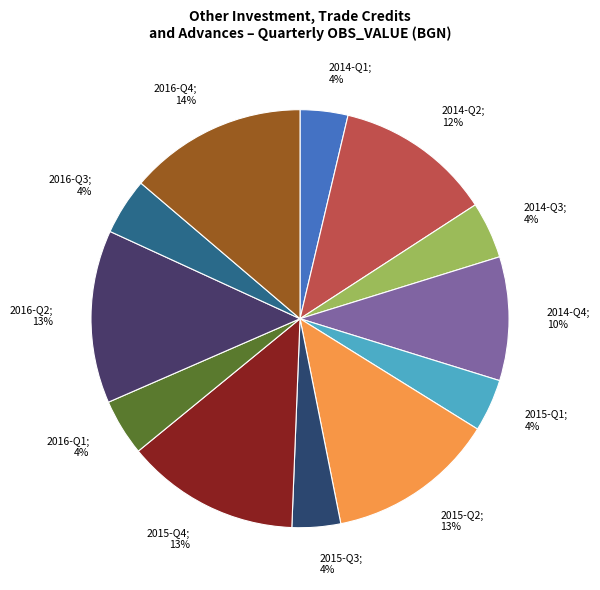

To the nearest percent, what is the average slice percentage?

8%